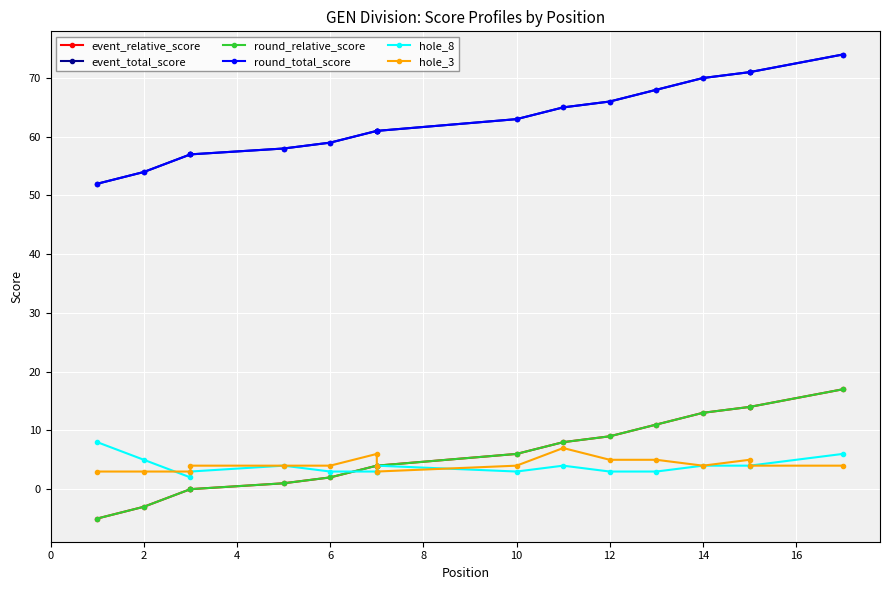

What are all the series names shown in the legend?

event_relative_score, event_total_score, round_relative_score, round_total_score, hole_8, hole_3